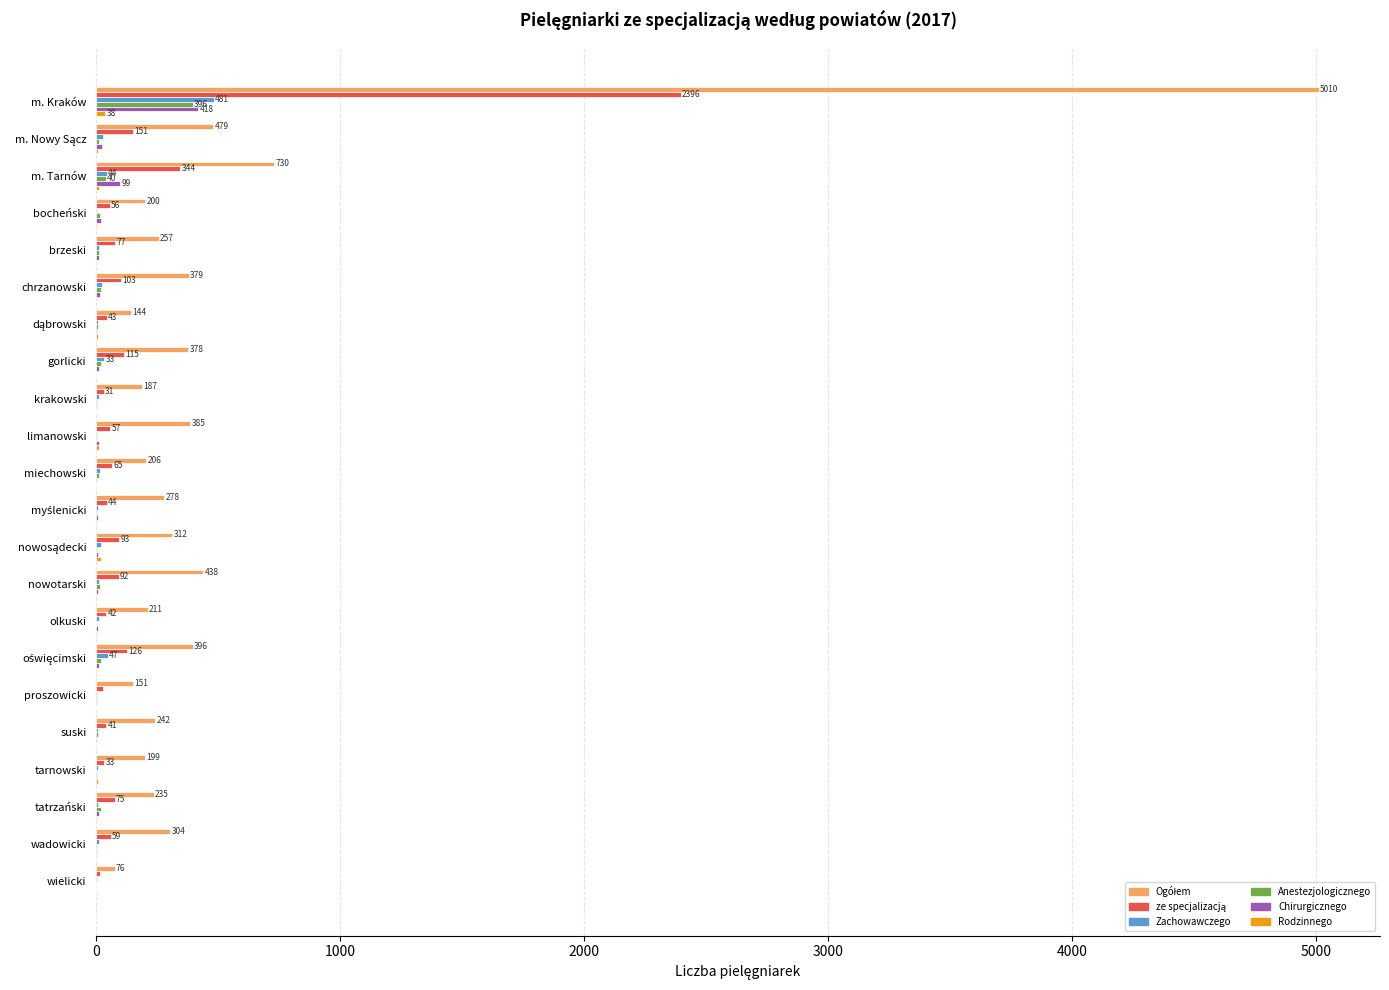

At which category is the sum across all series the highest?

m. Kraków